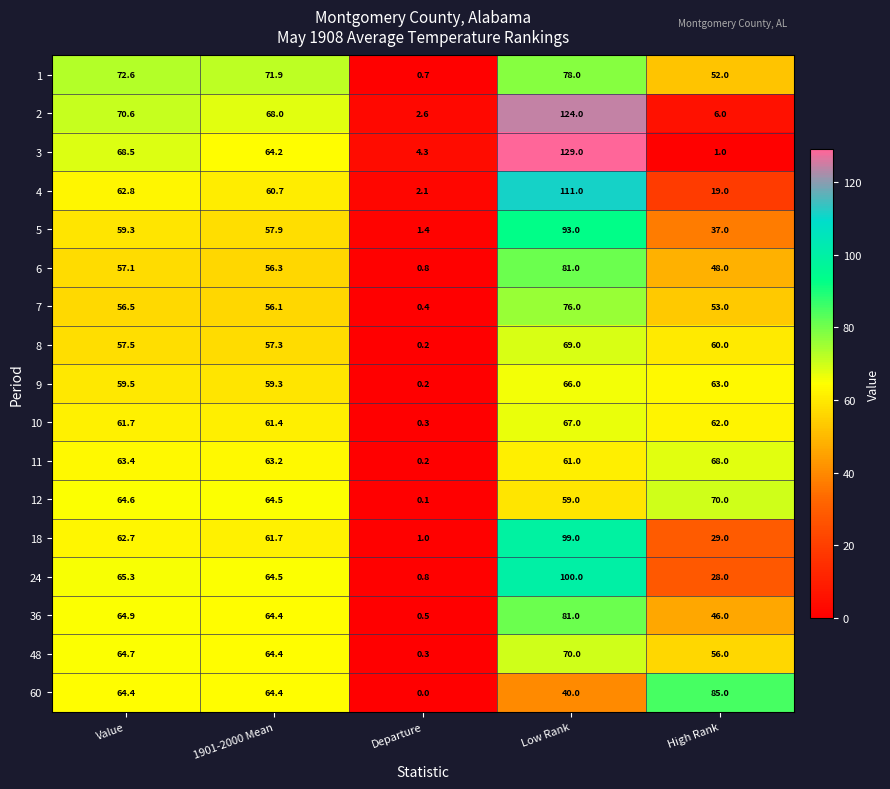

What is the difference between the maximum and minimum values in the 24 series?

99.2